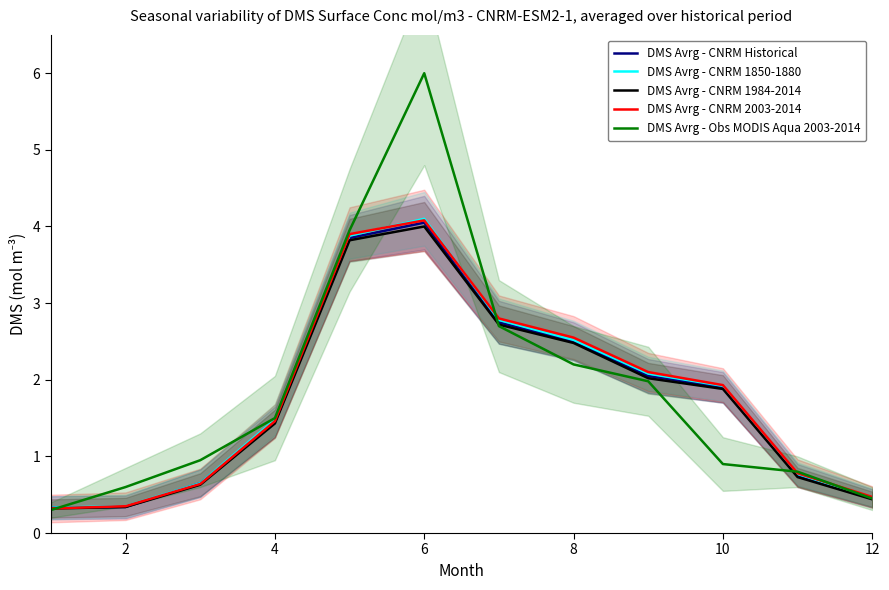

What value does the DMS Avrg - CNRM 2003-2014 series have at 4?

1.5